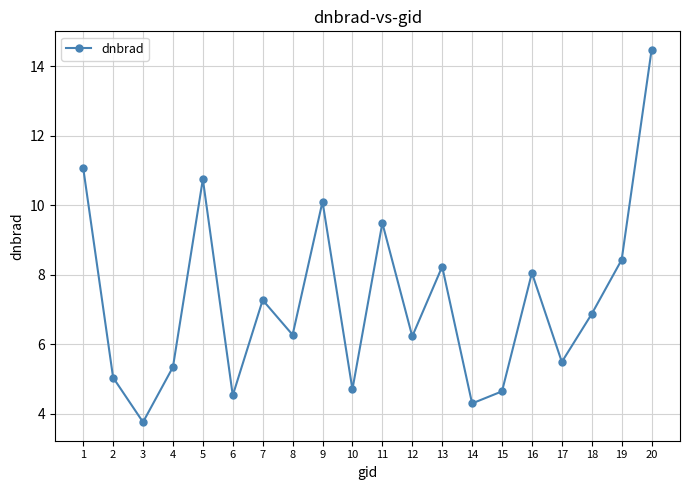

At which label does the data first exceed 6?

1